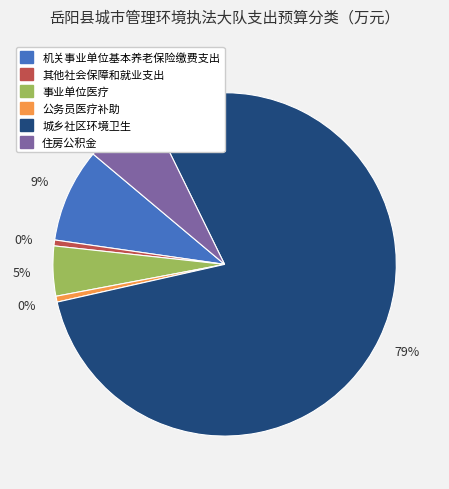

How many slices are in this pie chart?

6